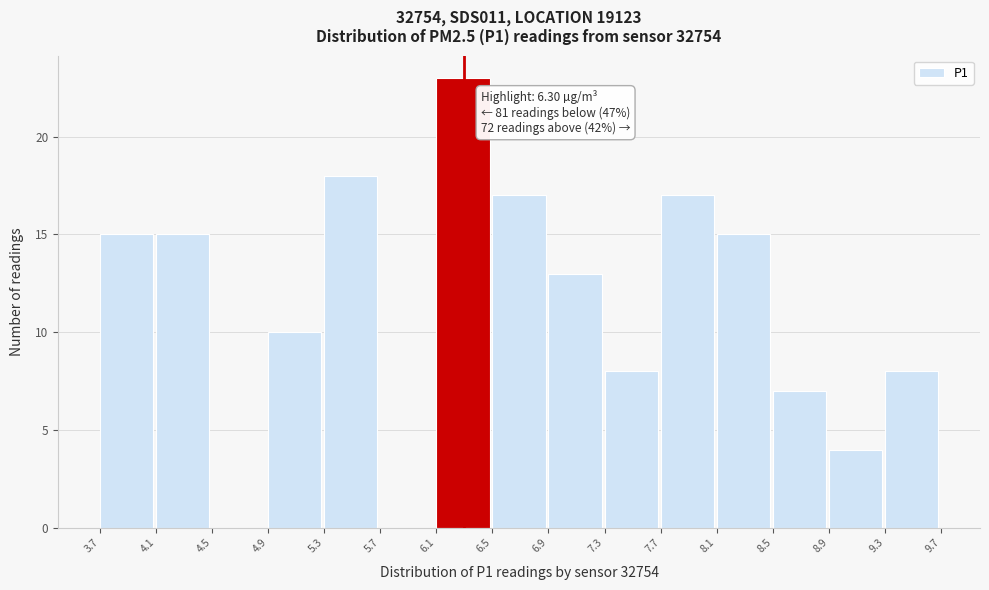

Which range on the x-axis has the tallest bar?

6.1 to 6.5